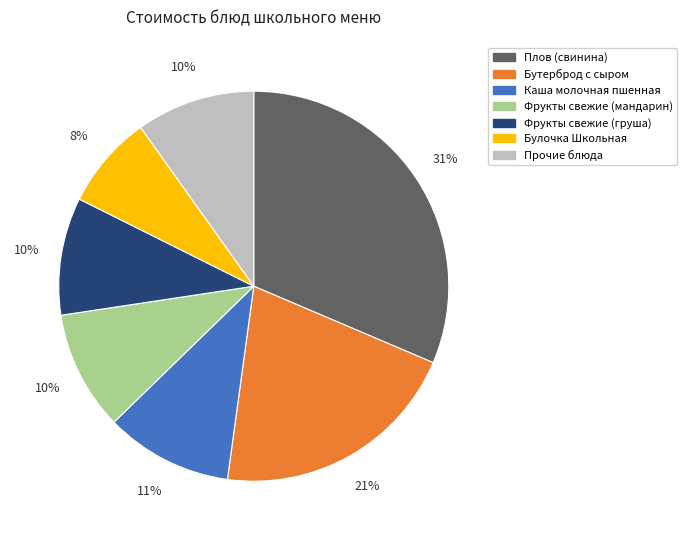

Count the number of slices in the pie.

7